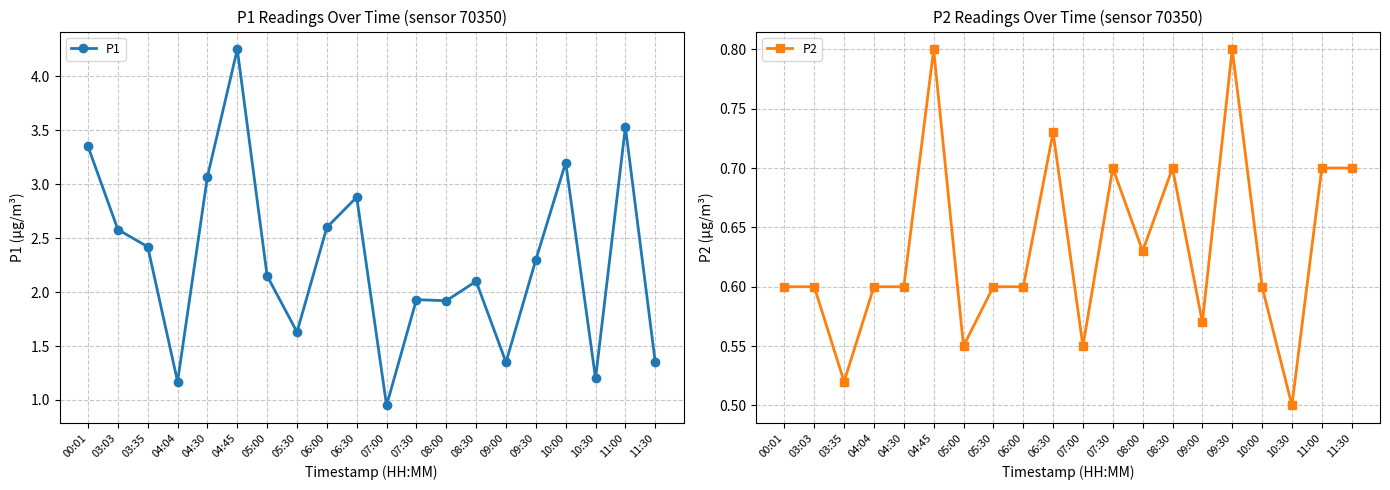

How many series are shown in this chart?

2